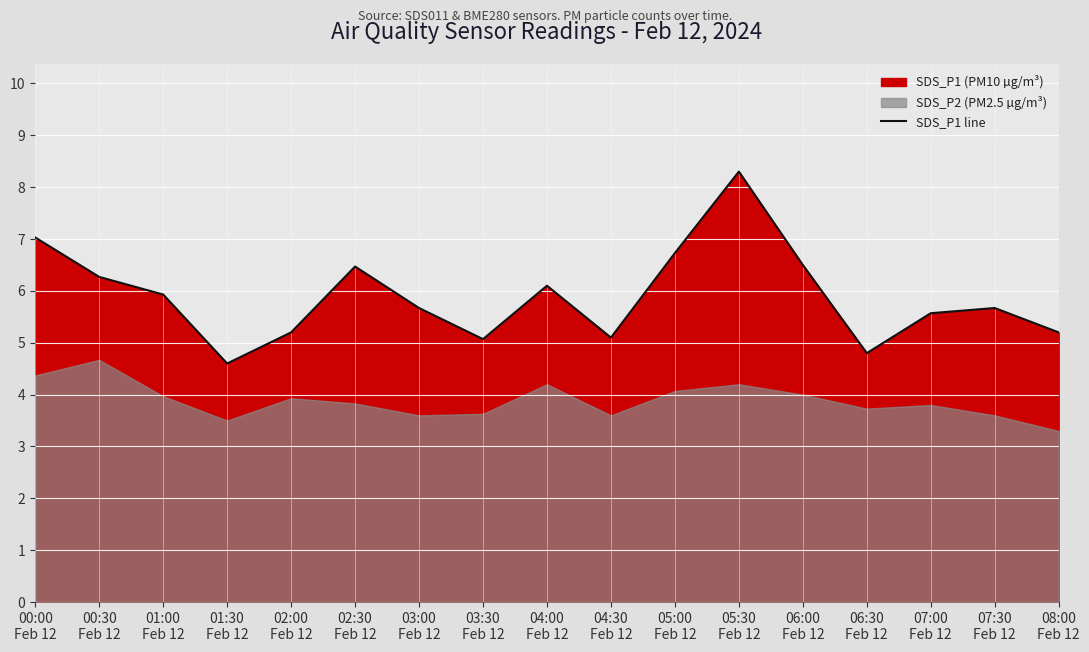

True or false: the data shows 7.2 at 06:30
Feb 12.

False